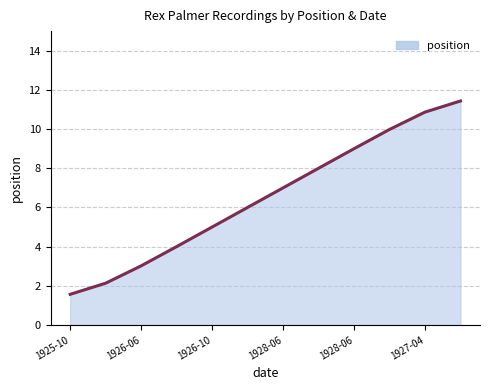

What is the greatest value displayed?

11.4